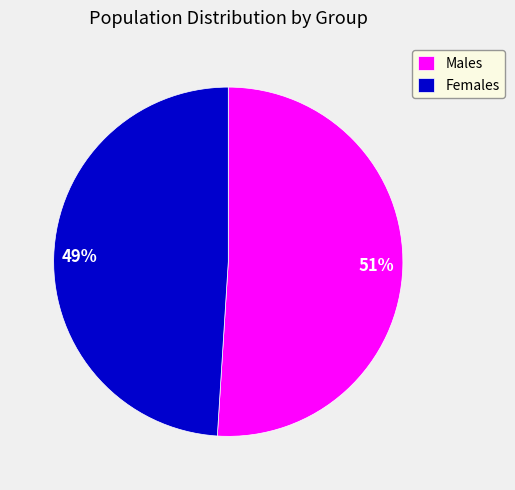

Rank the categories by value from highest to lowest.

Males, Females